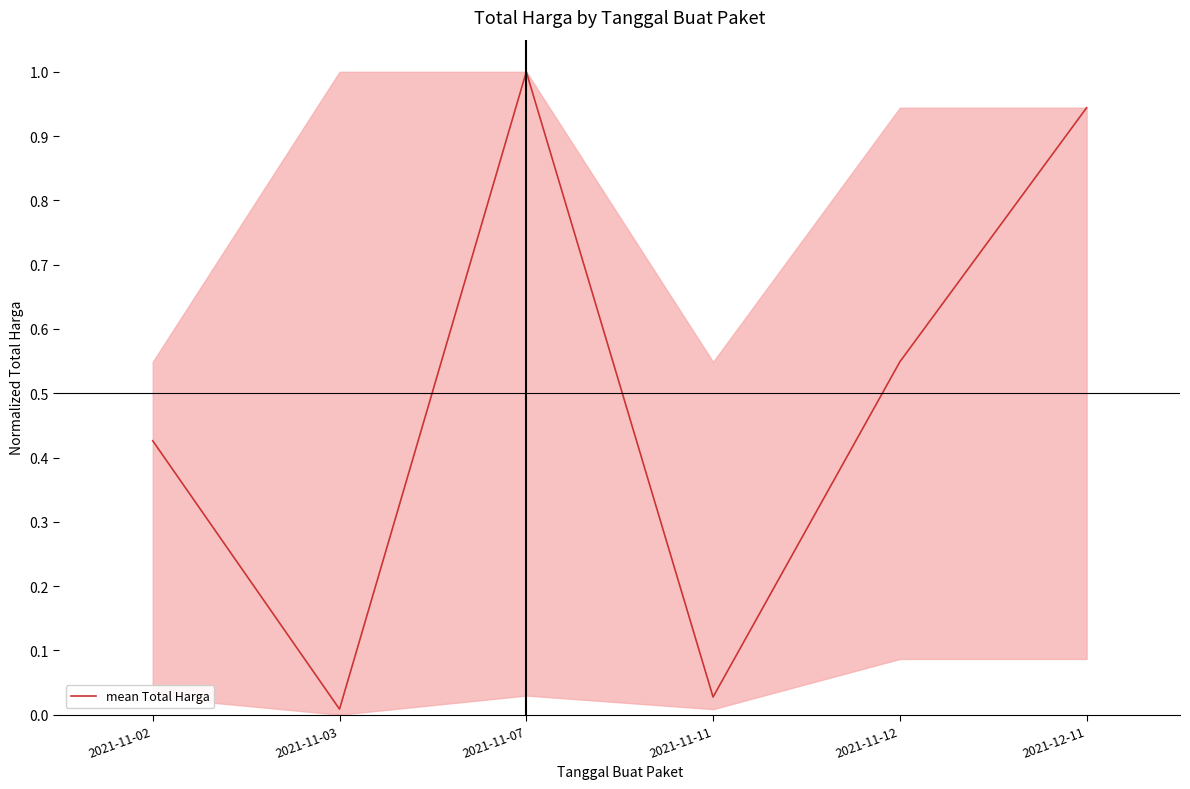

What is the difference between the maximum and second lowest values?

1.0